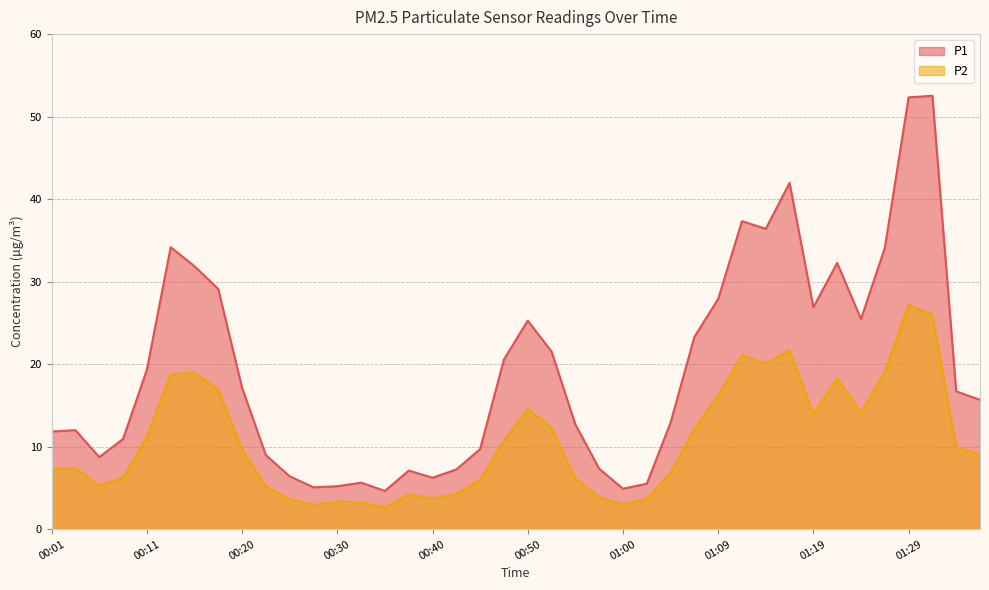

True or false: P1 and P2 intersect in this chart.

False